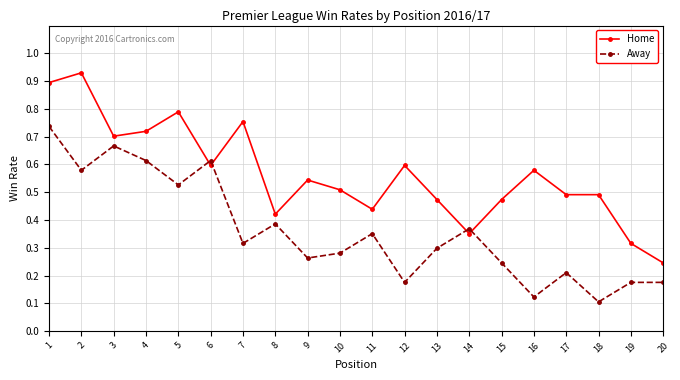

True or false: Home has more than 0 points higher than both neighbors.

True